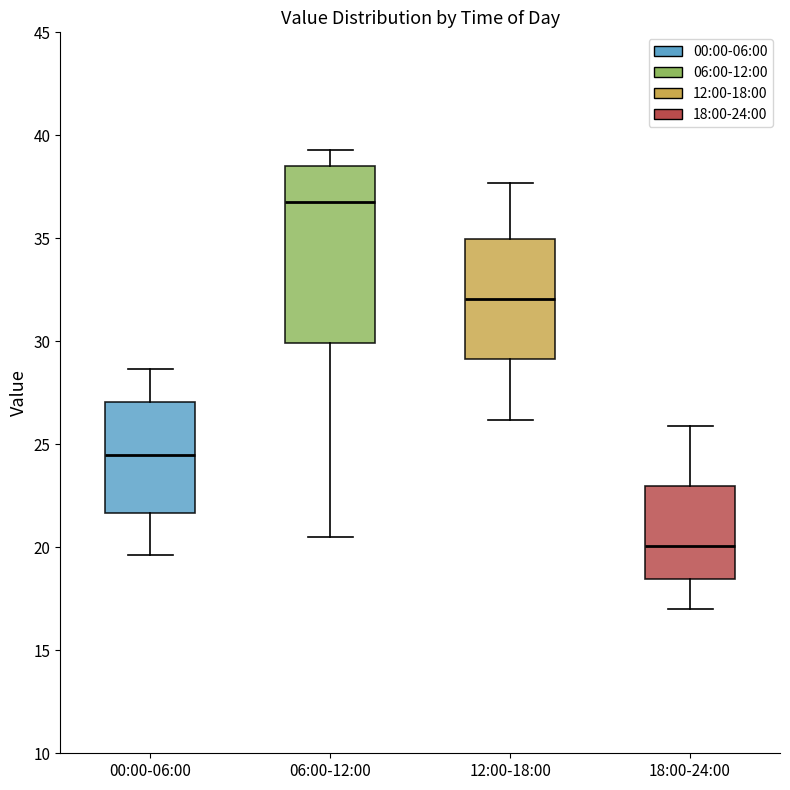

Reading left to right, transcribe this box plot: for each box, give where its median line is, the range the box spans, and where its two whiskers end, as read against the y-axis. The values are not printed on the chart, so give them approximately, as read against the axis.

00:00-06:00: median 24.5, box 21.5 to 27.0, whiskers 19.5 to 28.5
06:00-12:00: median 37.0, box 30.0 to 38.5, whiskers 20.5 to 39.5
12:00-18:00: median 32.0, box 29.0 to 35.0, whiskers 26.0 to 37.5
18:00-24:00: median 20.0, box 18.5 to 23.0, whiskers 17.0 to 26.0